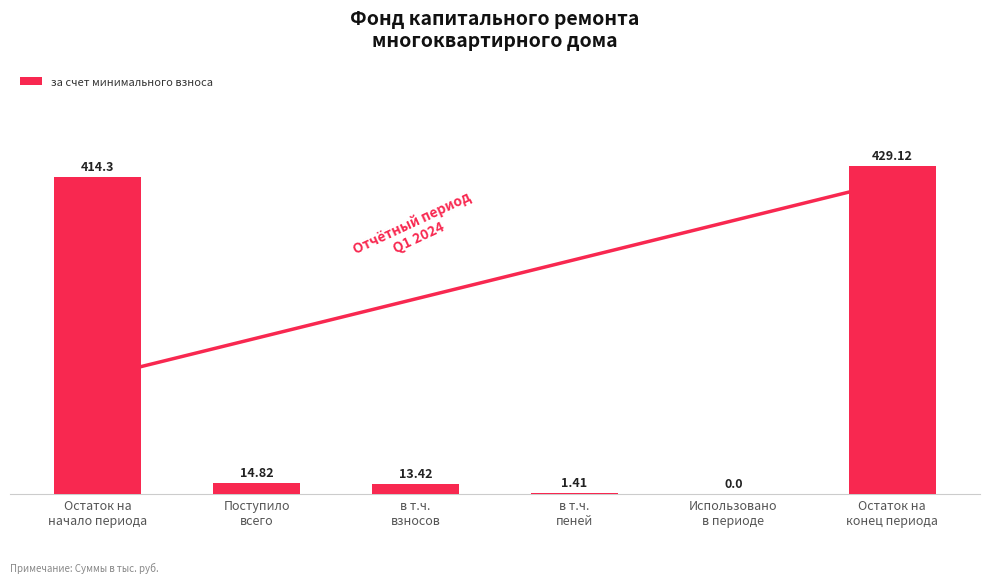

Is it true that the value at Остаток на
конец периода is 618.4?

False